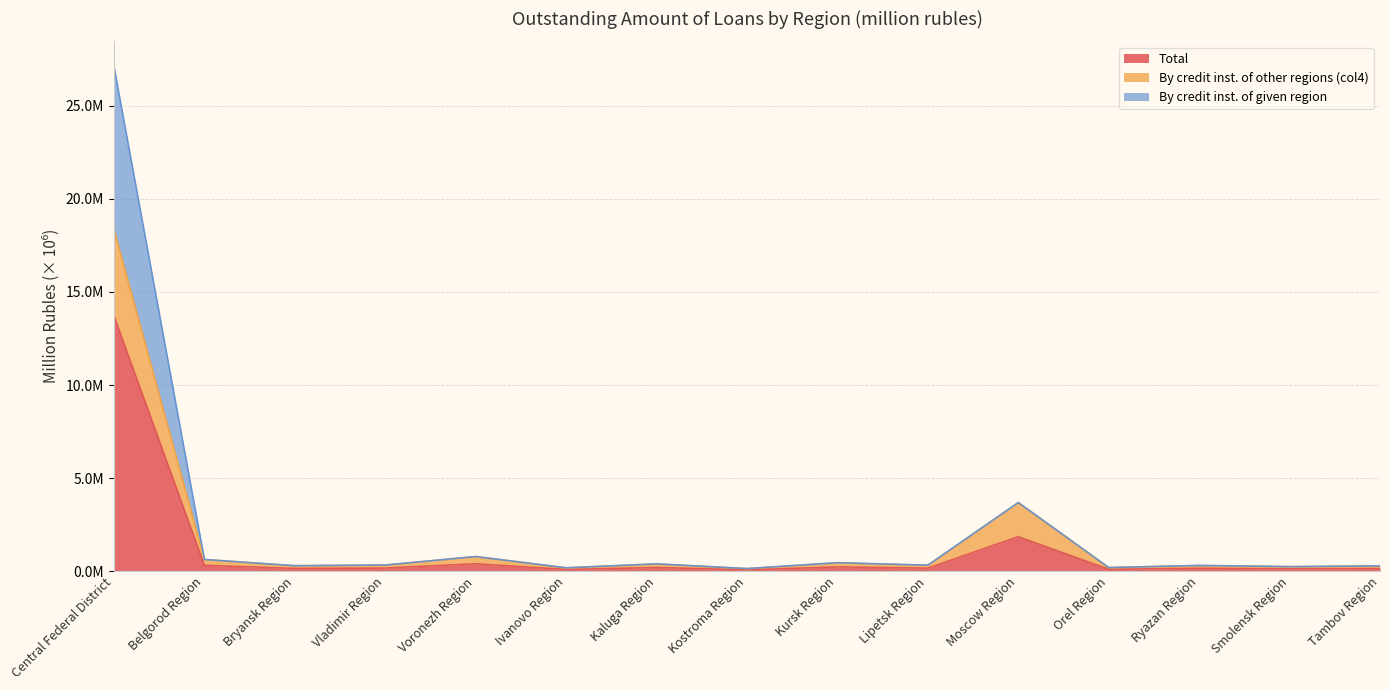

What position from the left is Tambov Region?

15